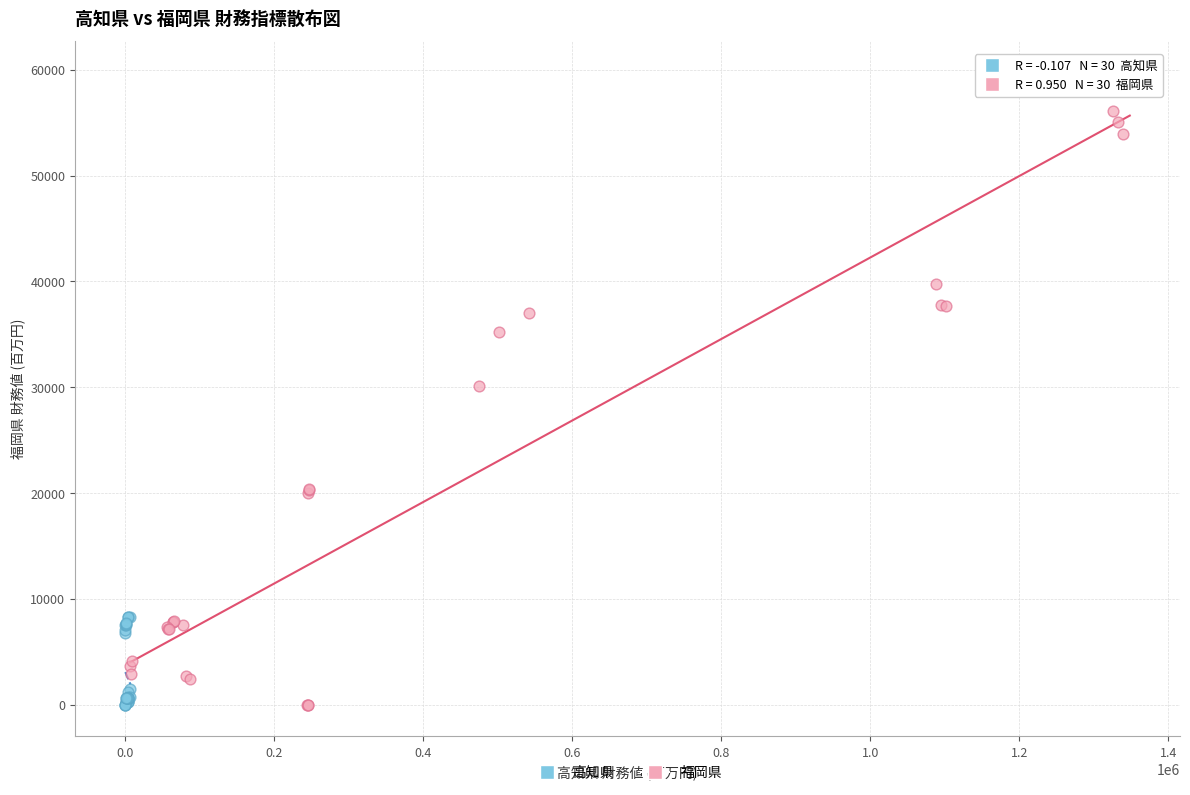

What are all the series names shown in the legend?

高知県, 福岡県